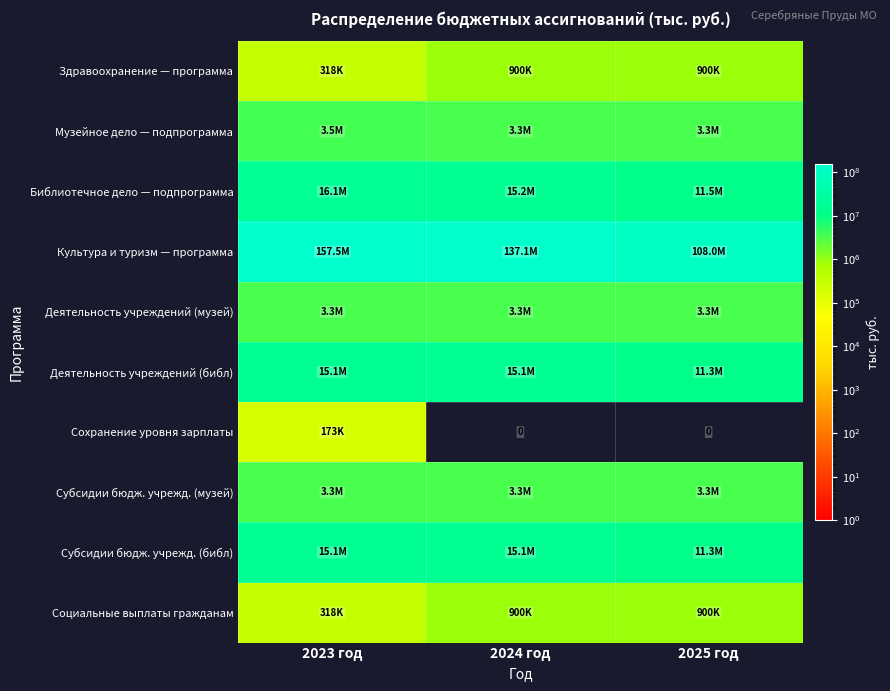

Rank the categories by Субсидии бюдж. учрежд. (библ) value from highest to lowest.

2023 год, 2024 год, 2025 год